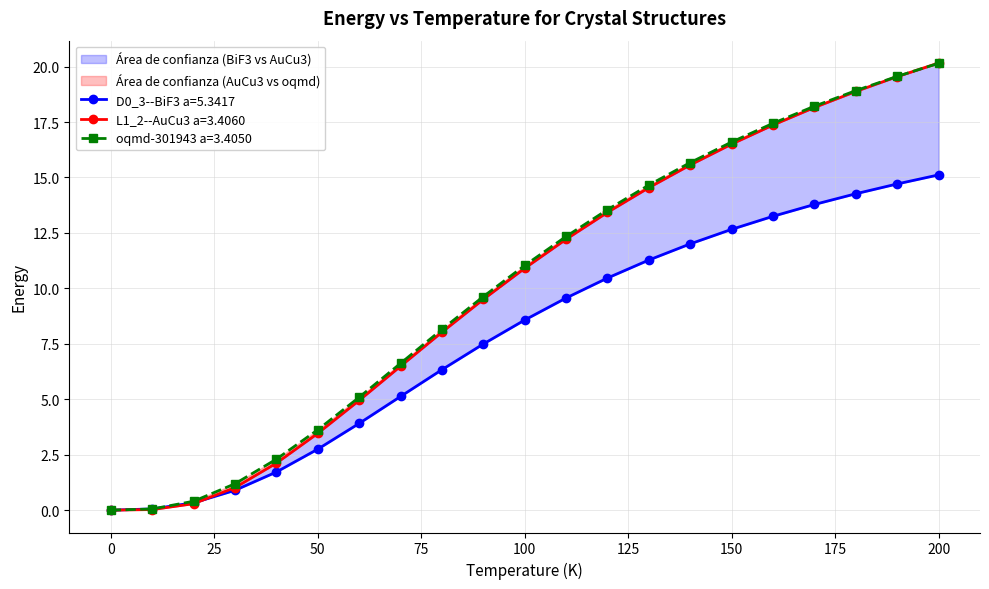

What are all the series names shown in the legend?

D0_3--BiF3 a=5.3417, L1_2--AuCu3 a=3.4060, oqmd-301943 a=3.4050